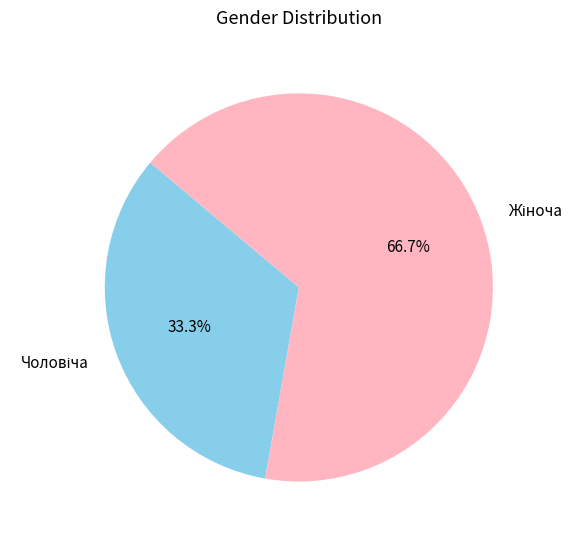

Does any single category account for the majority?

Yes